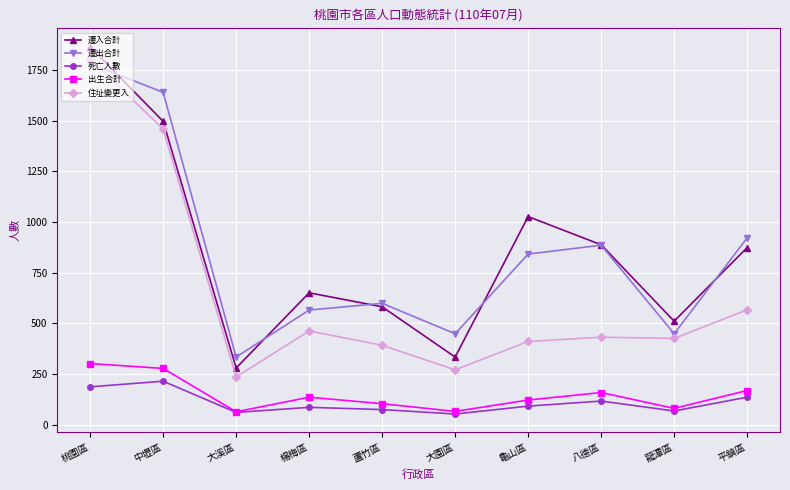

Is the value of 遷出合計 at 大園區 greater than the value of 死亡人數 at 中壢區?

Yes